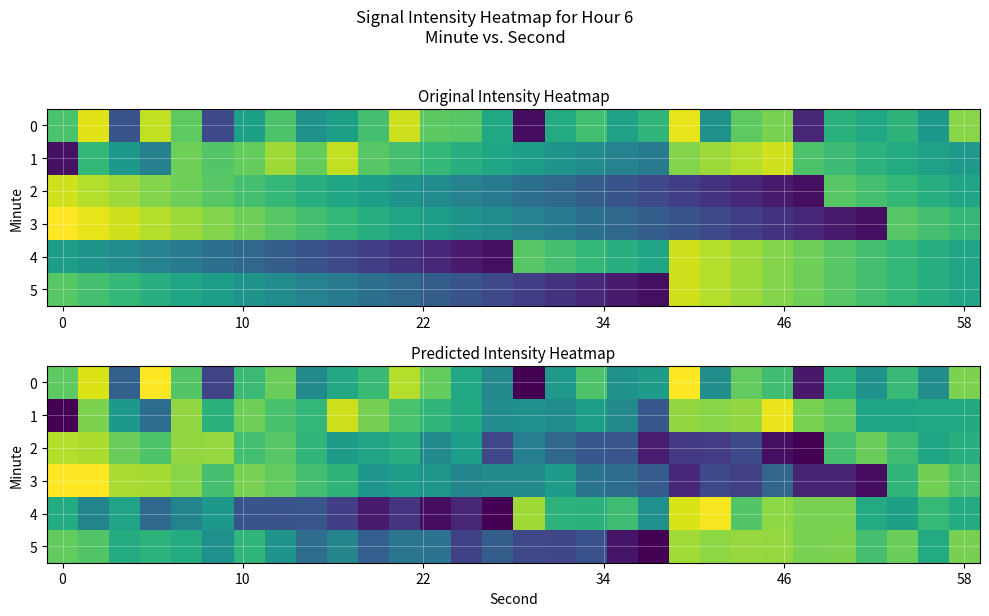

How many data points in 5 are less than -128?

17